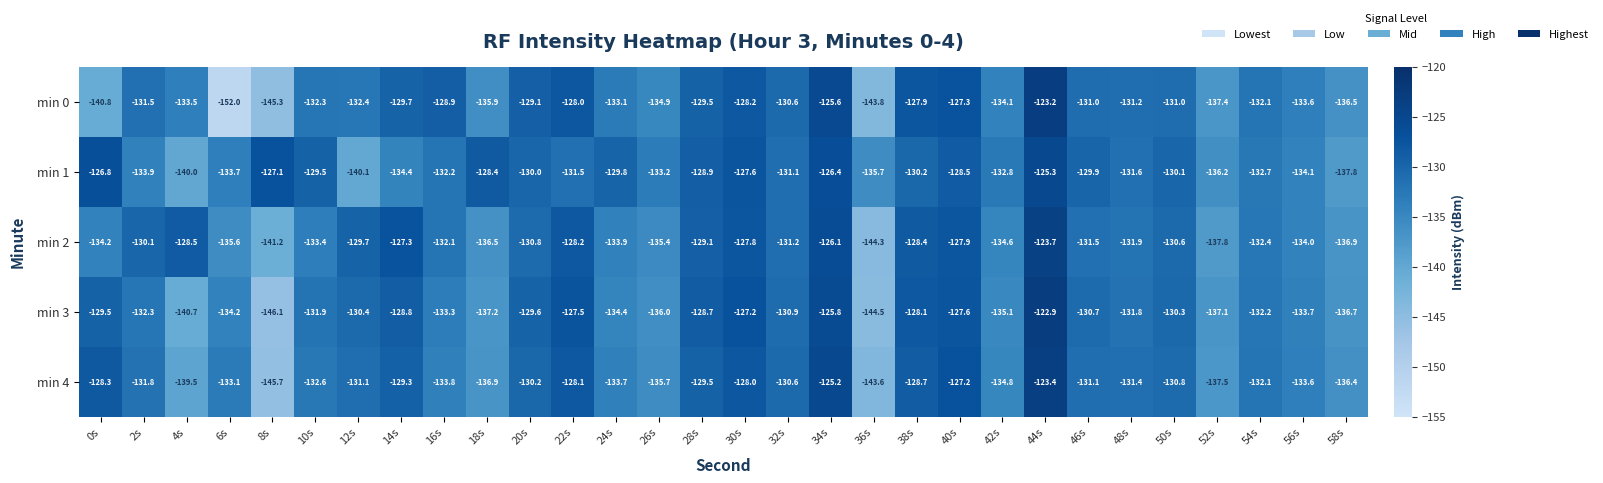

Which series has the widest spread of values?

min 0